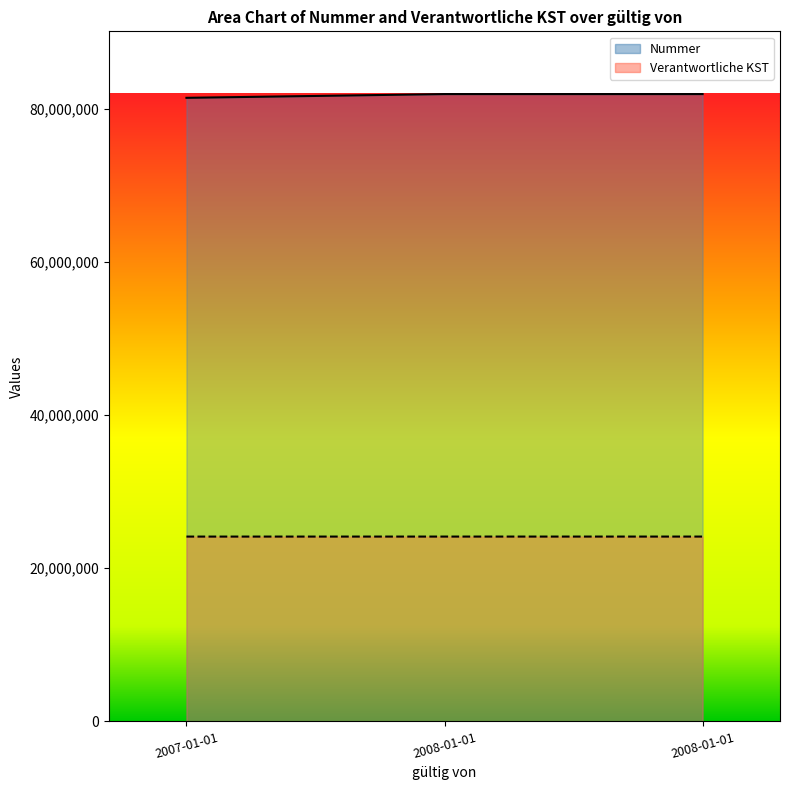

At how many categories does at least one series exceed 81201831?

3